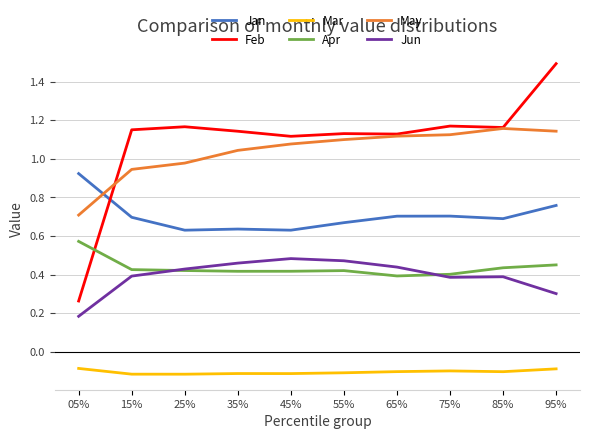

What is the total value across all series at 45%?

3.6